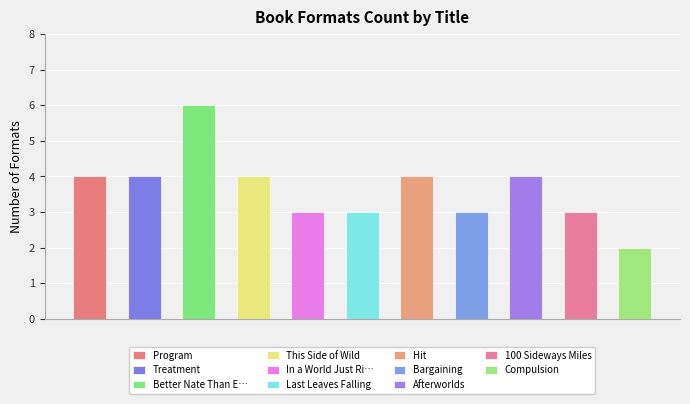

Reading left to right, extract all data points from this chart.

4	4	6	4	3	3	4	3	4	3	2